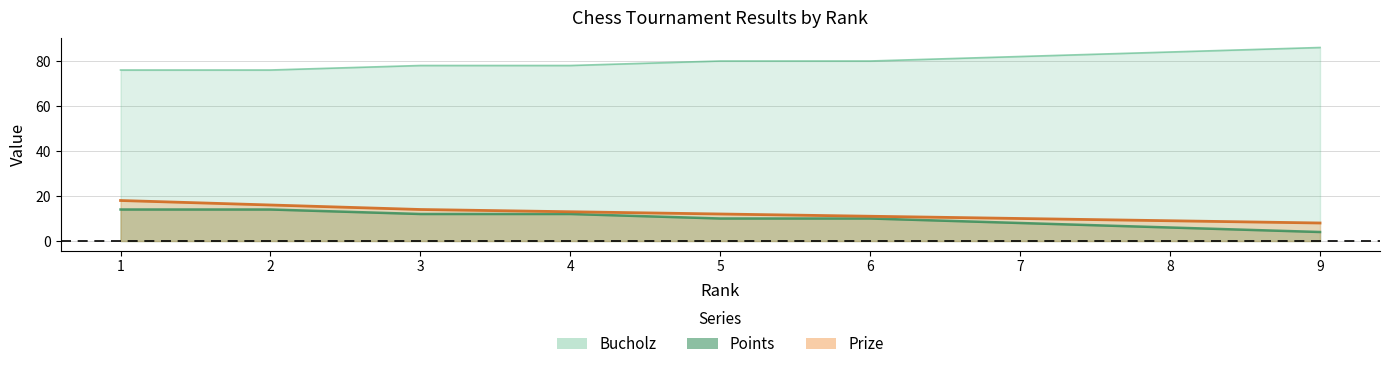

What is the sum of all Prize values?

111